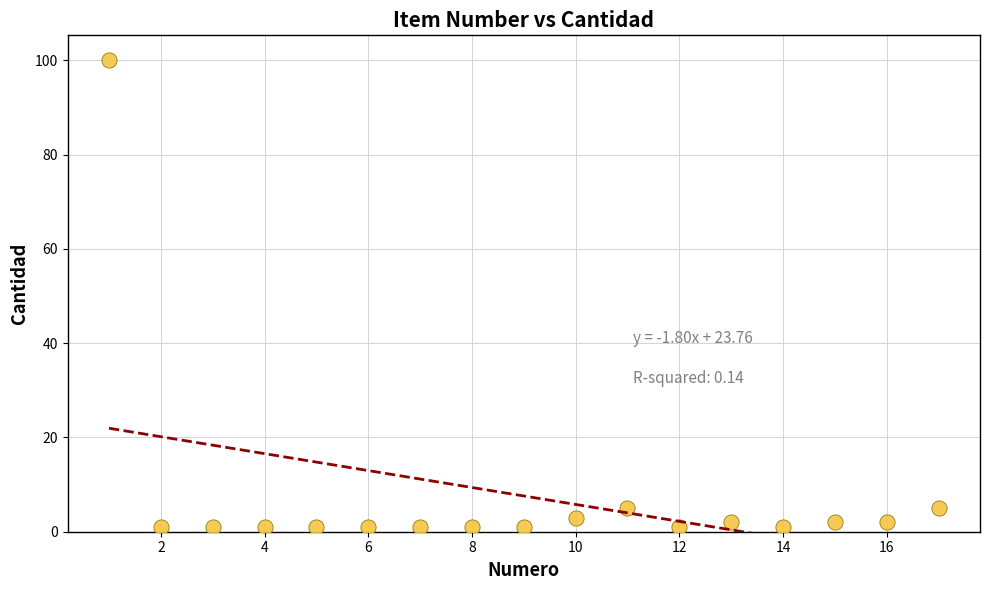

What is the range of Y values (max minus min)?

99